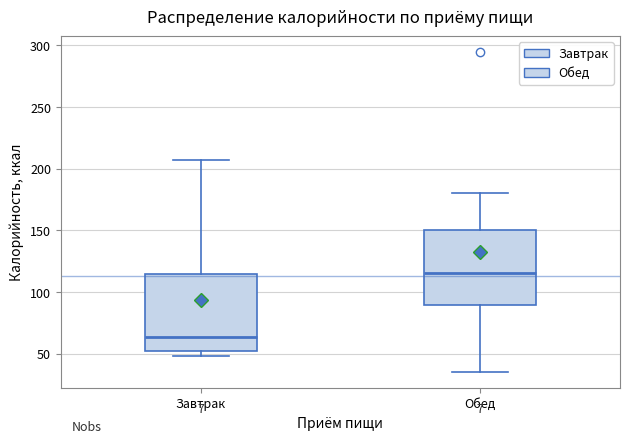

Reading left to right, read every box against the y-axis: the position of its median line, the range the box covers, and the ends of its whiskers. The values are not printed on the chart, so give them approximately, as read against the axis.

Завтрак: median 65, box 50 to 115, whiskers 50 (just below the box's lower edge) to 205
Обед: median 115, box 90 to 150, whiskers 35 to 180